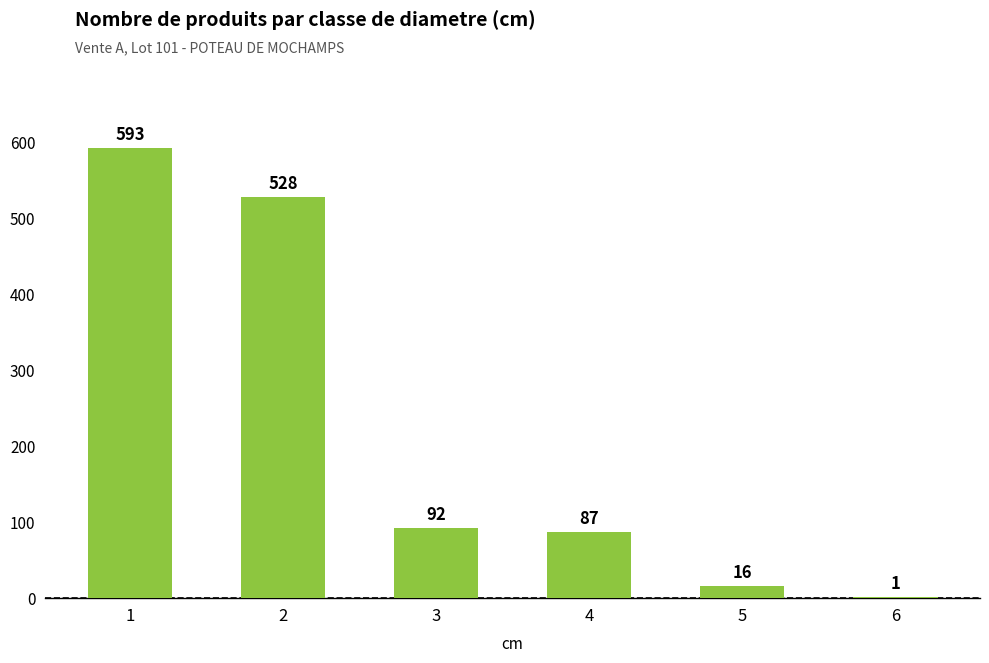

How many categories are shown in the chart?

6